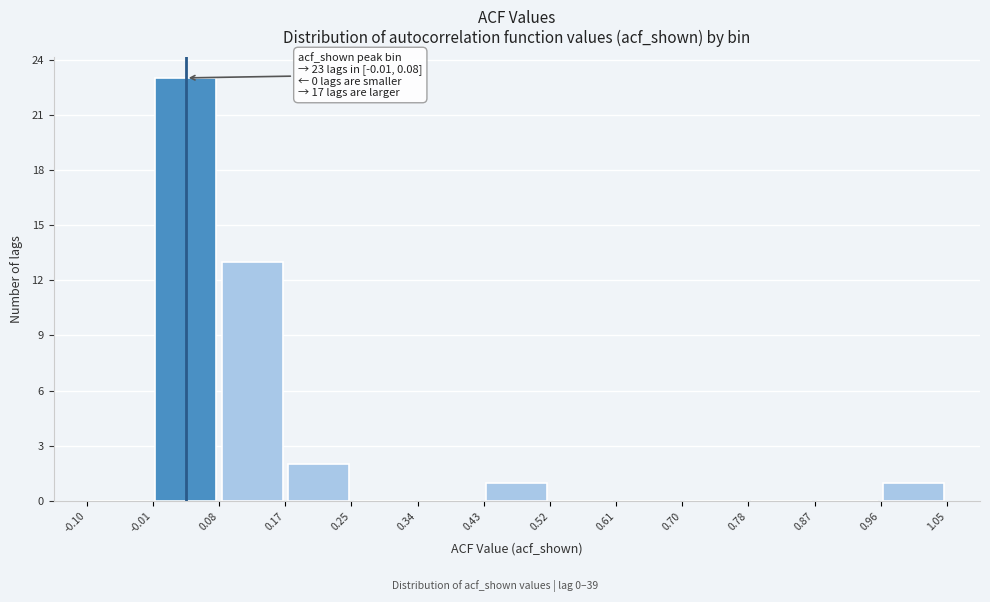

Which range on the x-axis has the tallest bar?

-0.01 to 0.08